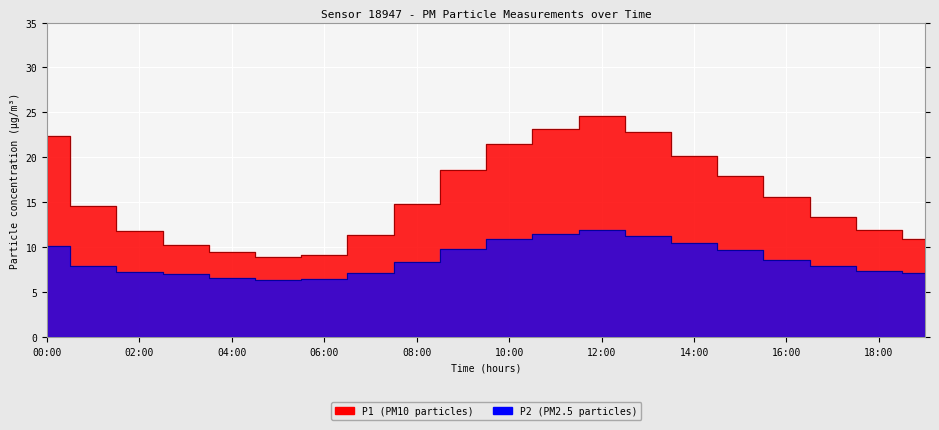

True or false: P2 and P1 cross at least once.

False